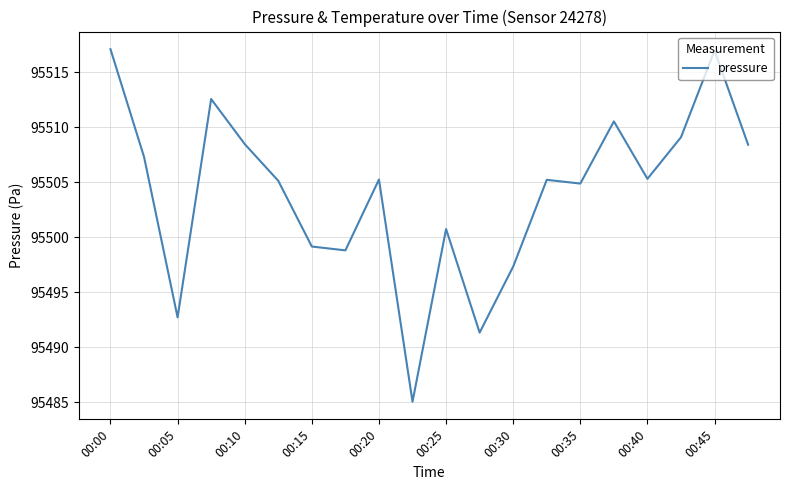

How many lines are shown in the chart?

1